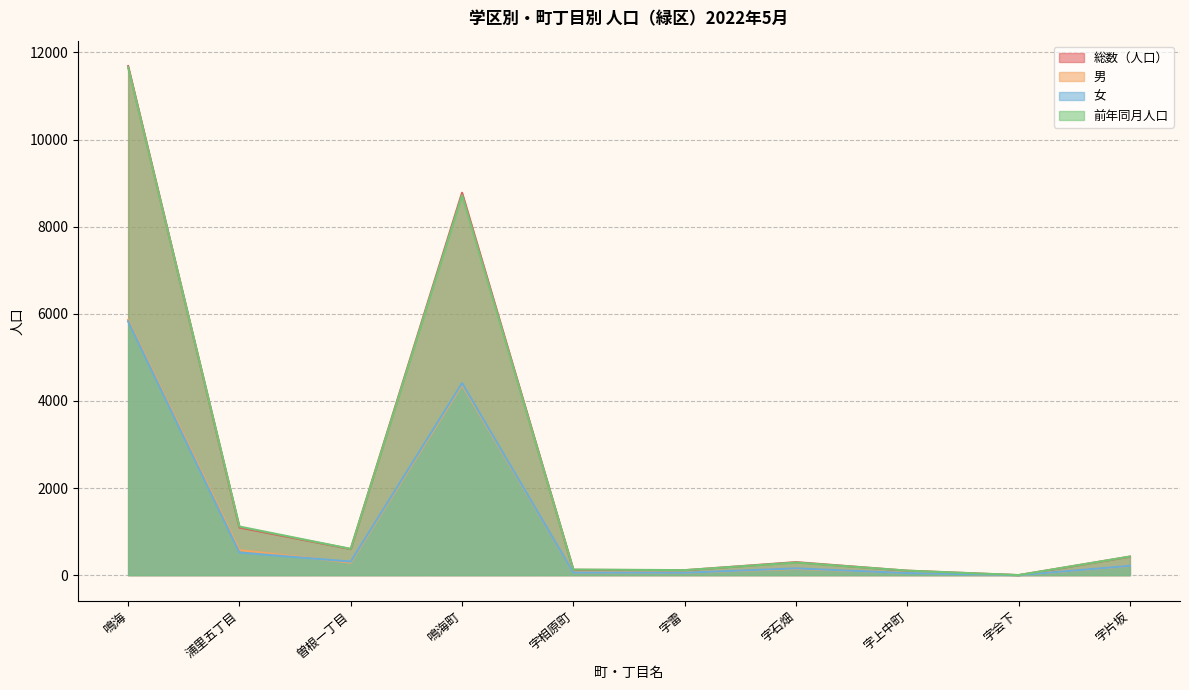

Reading right to left, transcribe all the data shown in this chart.

総数（人口）: 425	0	102	299	113	122	8779	599	1094	11687
男: 211	0	54	144	57	63	4372	288	574	5860
女: 214	0	48	155	56	59	4407	311	520	5827
前年同月人口: 427	2	104	290	115	129	8723	603	1116	11663